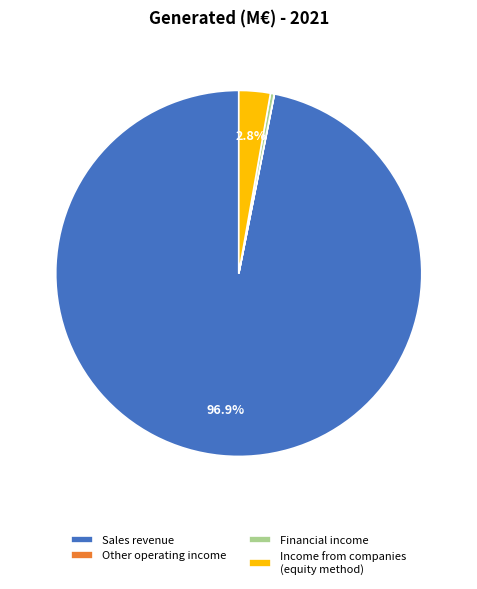

Do Financial income and Sales revenue together represent more than half of the pie?

Yes